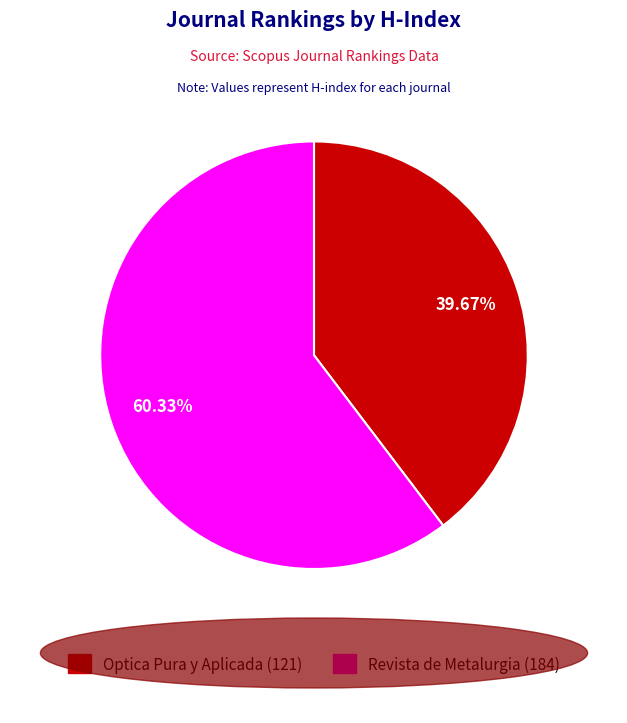

Which has a higher value, Optica Pura y Aplicada or Revista de Metalurgia?

Revista de Metalurgia